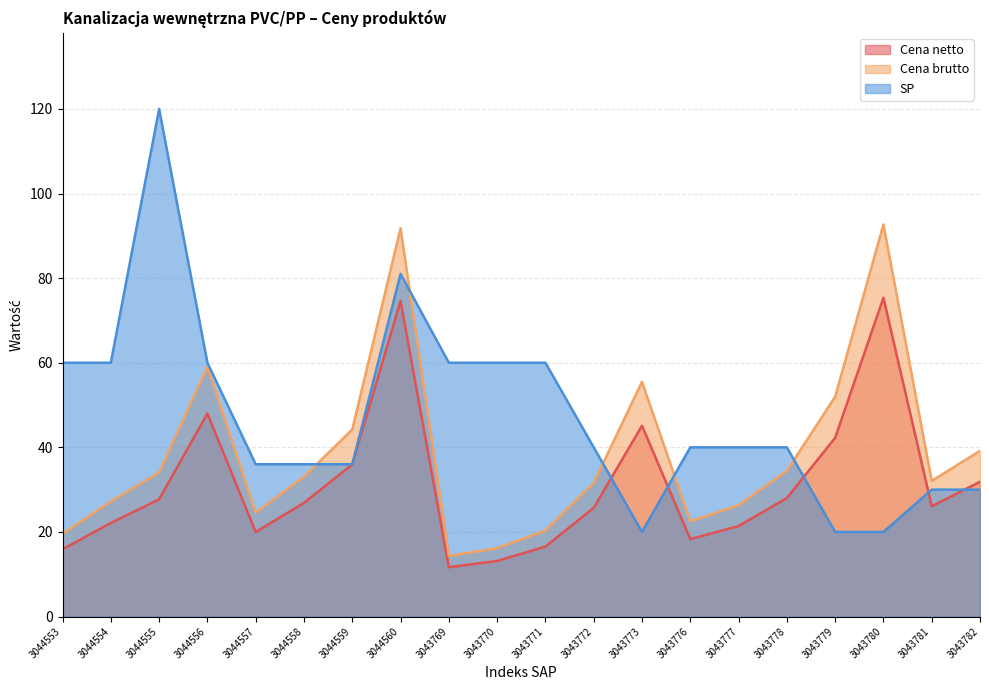

True or false: Cena netto has a value of 26.1 at 3043781.

True